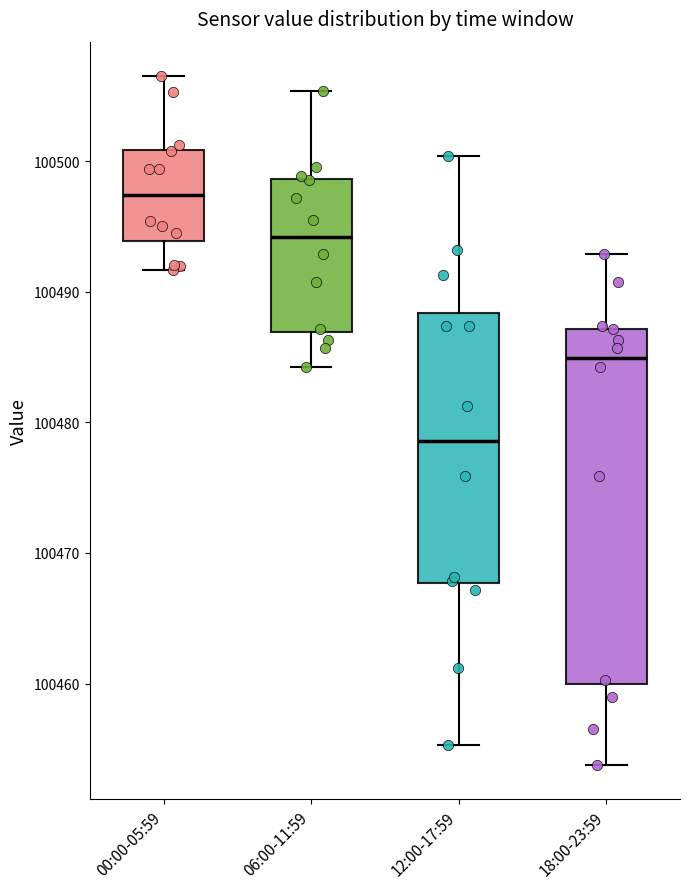

Which box has the highest median line?

00:00-05:59